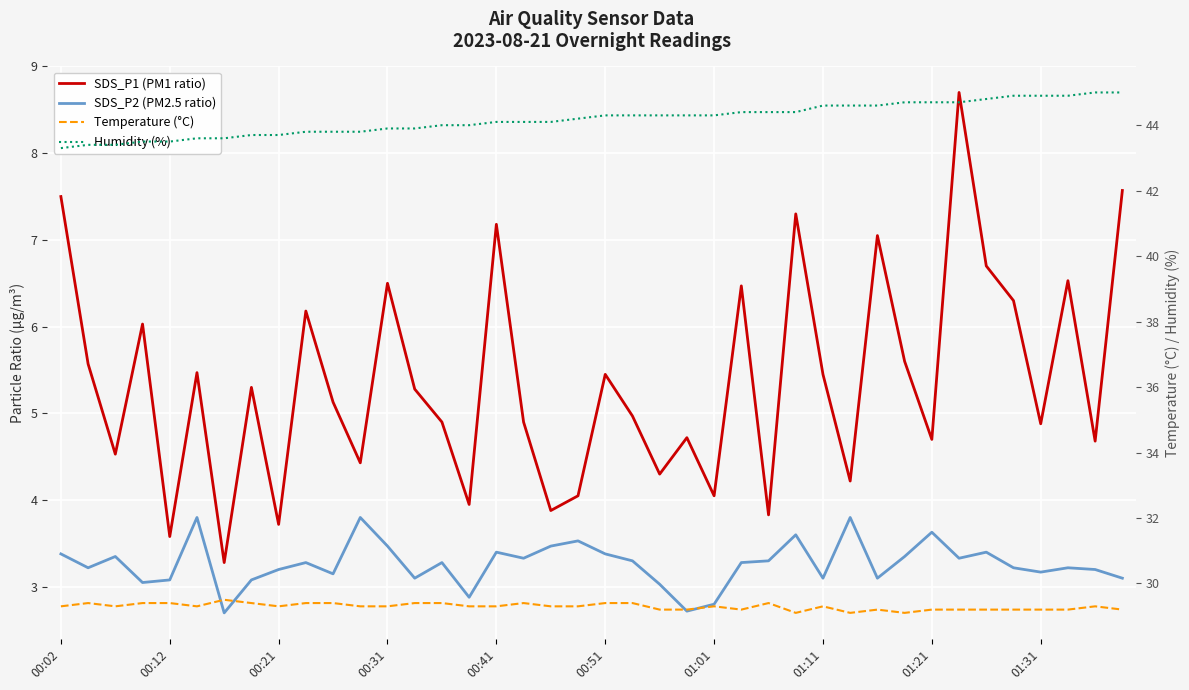

What is the approximate value of SDS_P1 (PM1 ratio) at 25?

6.5